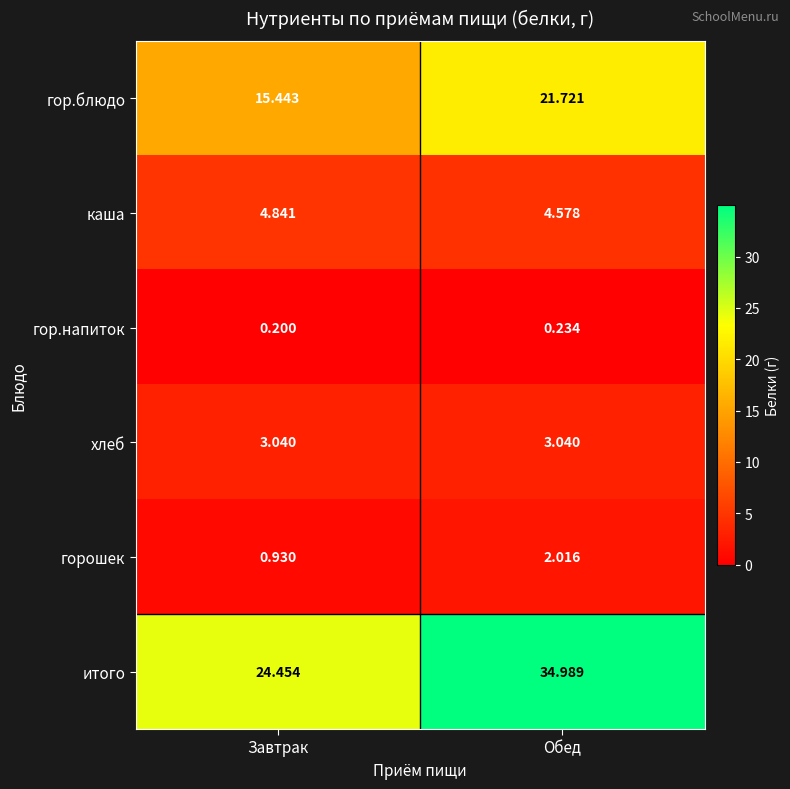

What is the maximum value shown in the chart?

35.0